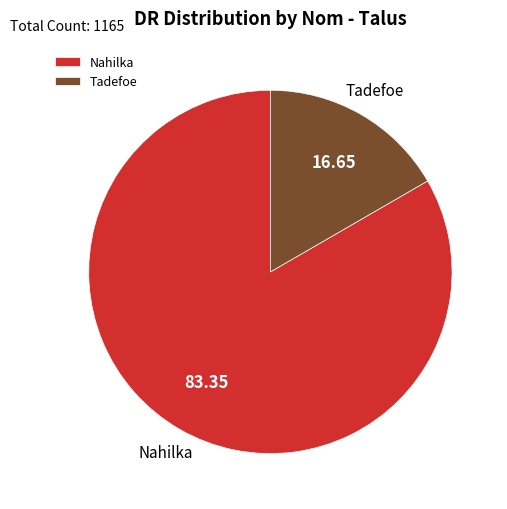

What is the majority slice?

Nahilka